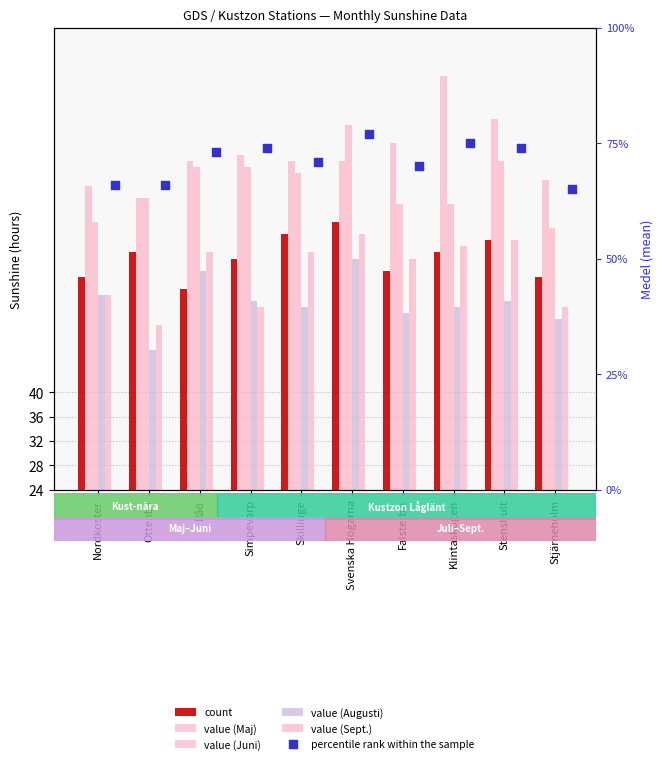

At which category is the sum across all series the highest?

Svenska Högarna